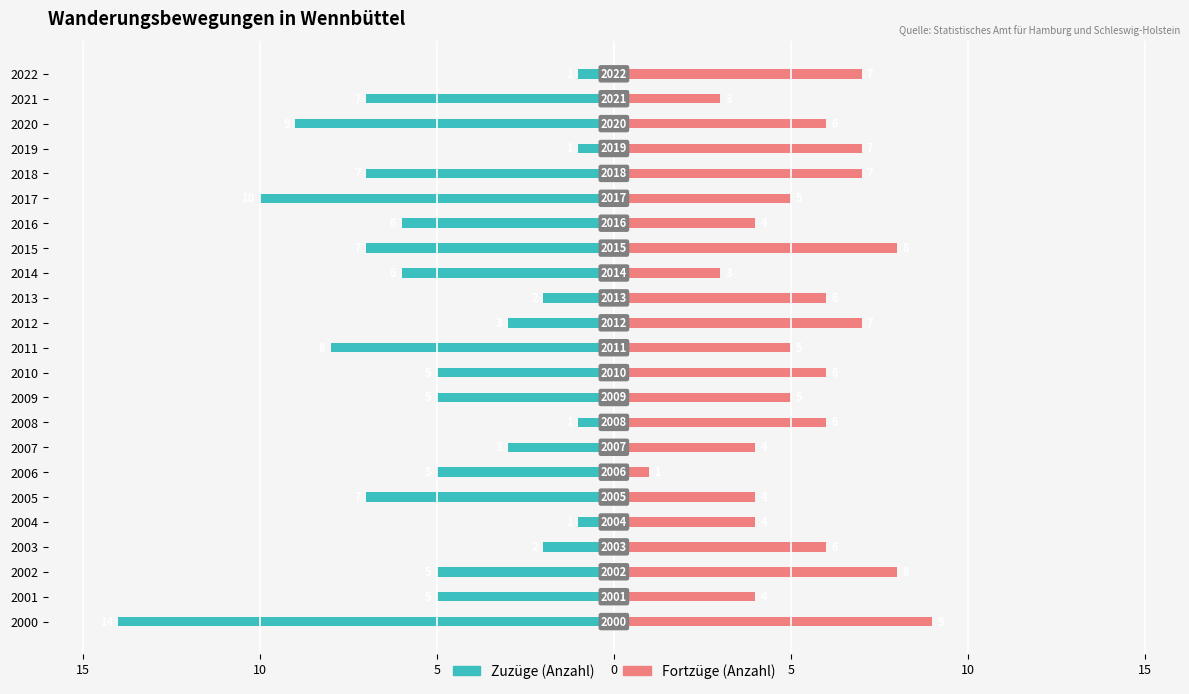

Which series changed the most between 2010 and 2013?

Zuzüge (Anzahl)